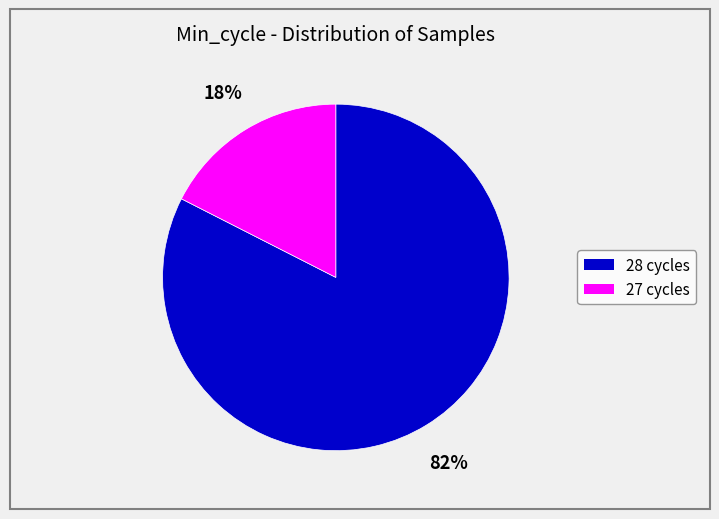

Is it true that 27 cycles is 18% of the pie?

True